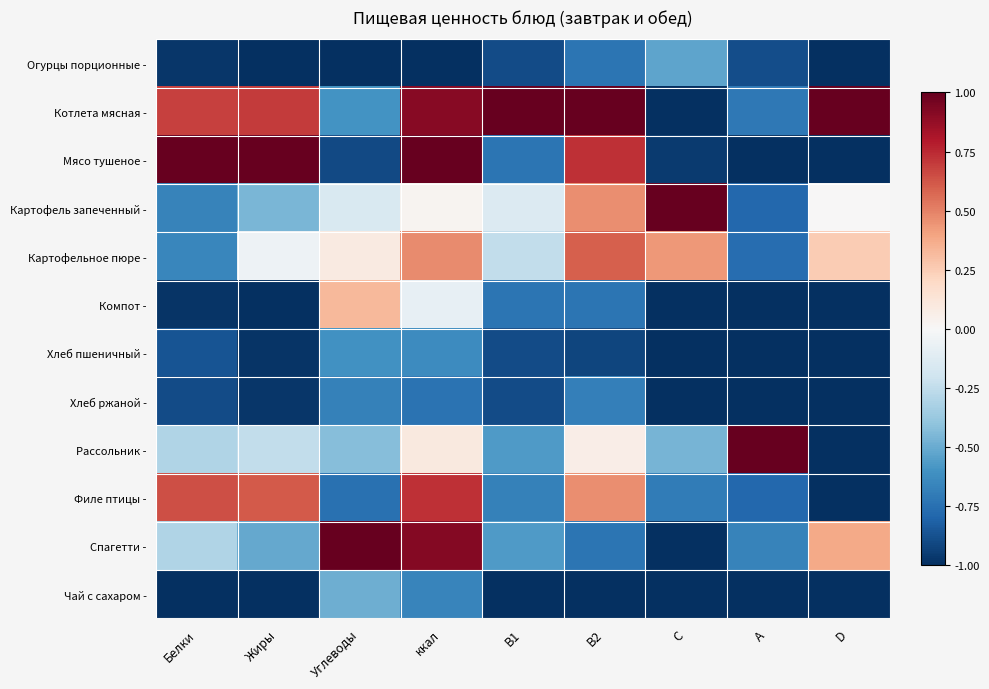

Reading left to right, transcribe all the data shown in this chart.

Огурцы порционные -: Белки=-1.0	Жиры=-1.0	Углеводы=-1.0	ккал=-1.0	B1=-0.9	B2=-0.7	C=-0.5	A=-0.9	D=-1.0
Котлета мясная -: Белки=0.7	Жиры=0.7	Углеводы=-0.6	ккал=0.9	B1=1.0	B2=1.0	C=-1.0	A=-0.7	D=1.0
Мясо тушеное -: Белки=1.0	Жиры=1.0	Углеводы=-0.9	ккал=1.0	B1=-0.7	B2=0.7	C=-1.0	A=-1.0	D=-1.0
Картофель запеченный -: Белки=-0.7	Жиры=-0.5	Углеводы=-0.2	ккал=0.0	B1=-0.1	B2=0.5	C=1.0	A=-0.8	D=0.0
Картофельное пюре -: Белки=-0.7	Жиры=-0.1	Углеводы=0.1	ккал=0.5	B1=-0.2	B2=0.6	C=0.4	A=-0.8	D=0.2
Компот -: Белки=-1.0	Жиры=-1.0	Углеводы=0.3	ккал=-0.1	B1=-0.7	B2=-0.7	C=-1.0	A=-1.0	D=-1.0
Хлеб пшеничный -: Белки=-0.9	Жиры=-1.0	Углеводы=-0.6	ккал=-0.6	B1=-0.9	B2=-0.9	C=-1.0	A=-1.0	D=-1.0
Хлеб ржаной -: Белки=-0.9	Жиры=-1.0	Углеводы=-0.7	ккал=-0.7	B1=-0.9	B2=-0.7	C=-1.0	A=-1.0	D=-1.0
Рассольник -: Белки=-0.3	Жиры=-0.2	Углеводы=-0.4	ккал=0.1	B1=-0.6	B2=0.1	C=-0.5	A=1.0	D=-1.0
Филе птицы -: Белки=0.6	Жиры=0.6	Углеводы=-0.7	ккал=0.7	B1=-0.7	B2=0.5	C=-0.7	A=-0.8	D=-1.0
Спагетти -: Белки=-0.3	Жиры=-0.5	Углеводы=1.0	ккал=0.9	B1=-0.6	B2=-0.7	C=-1.0	A=-0.7	D=0.4
Чай с сахаром -: Белки=-1.0	Жиры=-1.0	Углеводы=-0.5	ккал=-0.7	B1=-1.0	B2=-1.0	C=-1.0	A=-1.0	D=-1.0